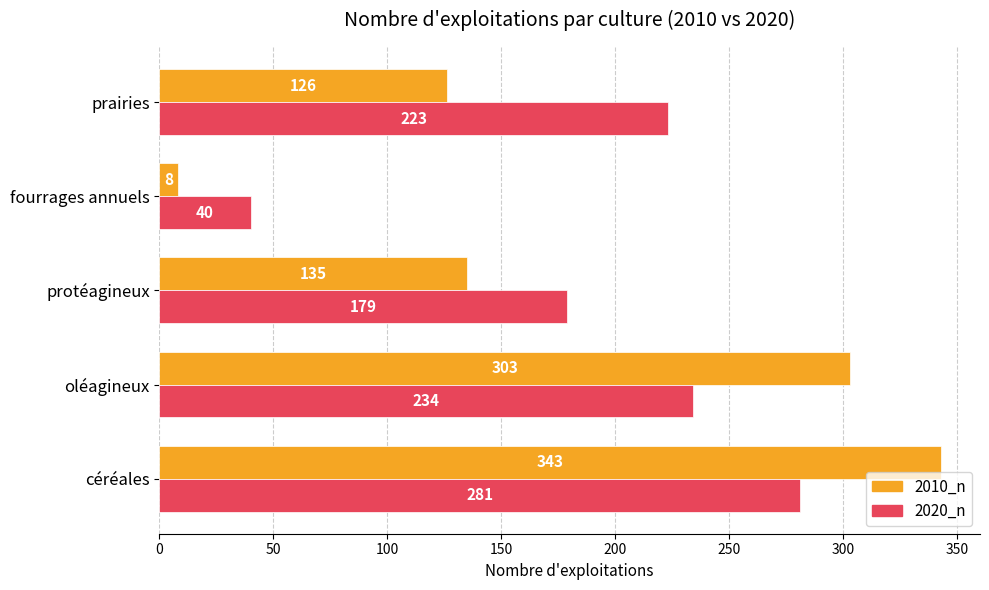

What is the difference between the maximum and minimum values in the 2010_n series?

335